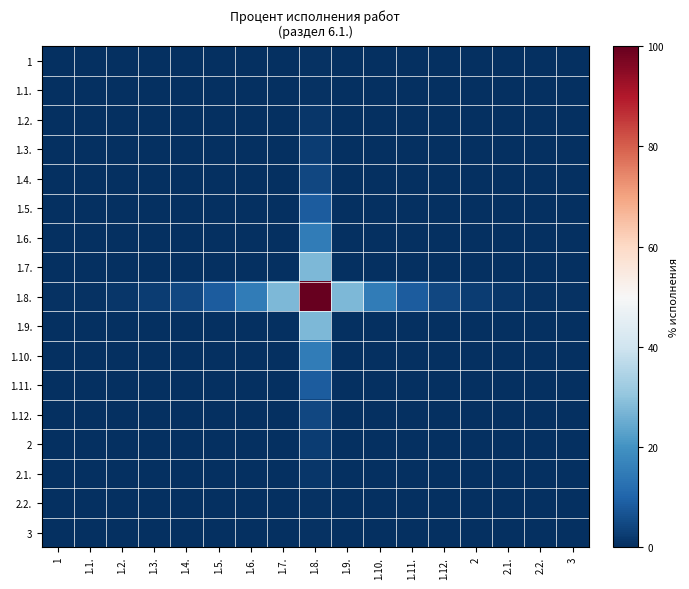

Rank the series by their maximum value, from highest to lowest.

1.8., 1.7., 1.9., 1.6., 1.10., 1.5., 1.11., 1.4., 1.12., 1.3., 2, 1.2., 2.1., 1.1., 2.2., 1, 3